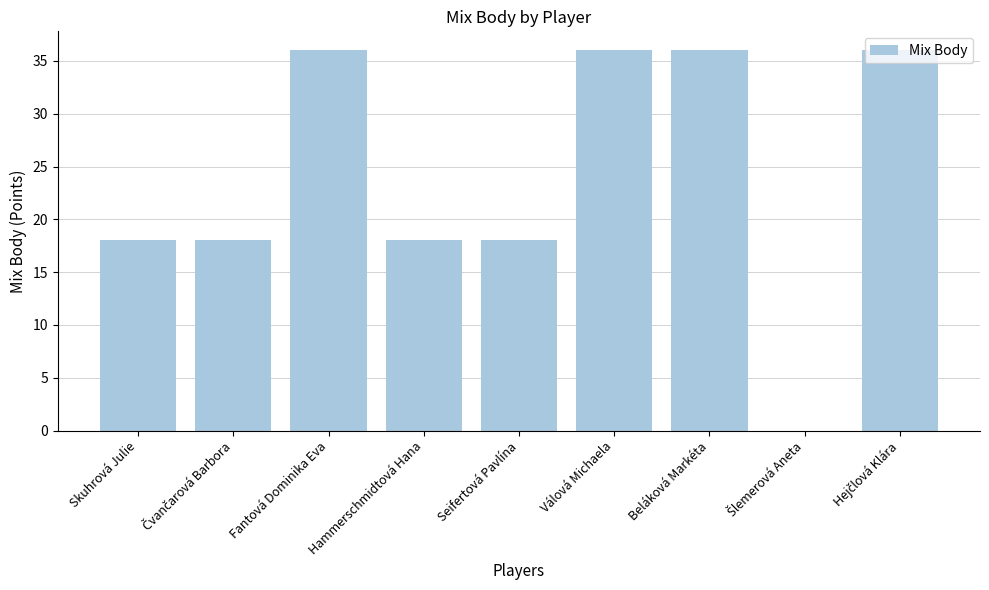

Is it true that the value at Skuhrová Julie is 18?

True